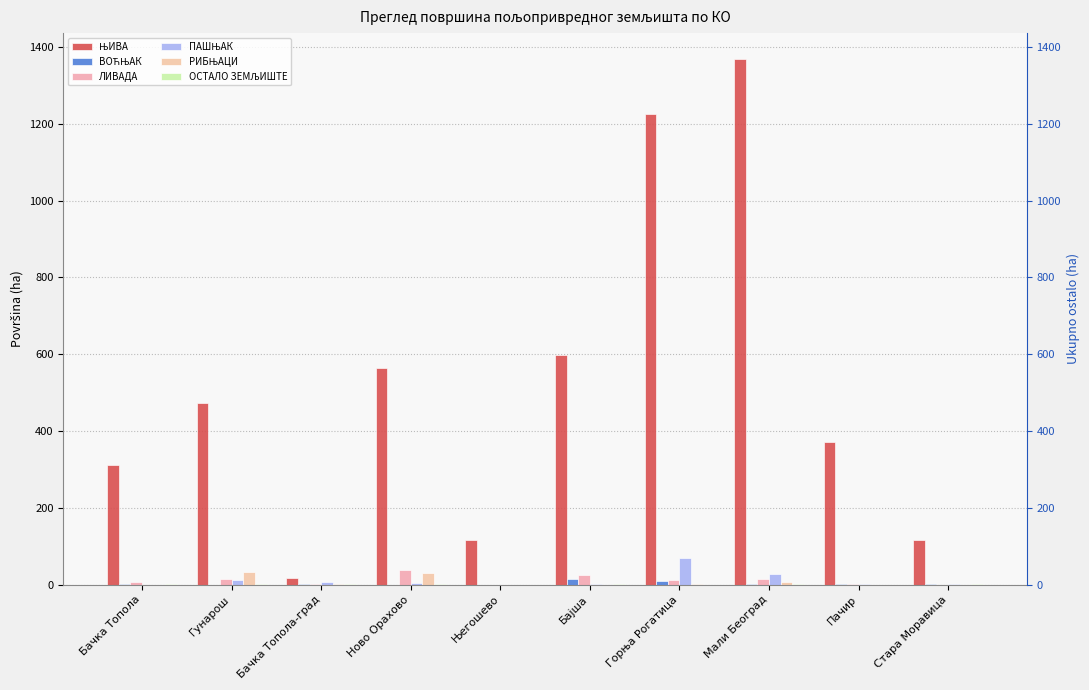

Is it true that ОСТАЛО ЗЕМЉИШТЕ equals 0.5 at Гунарош?

True